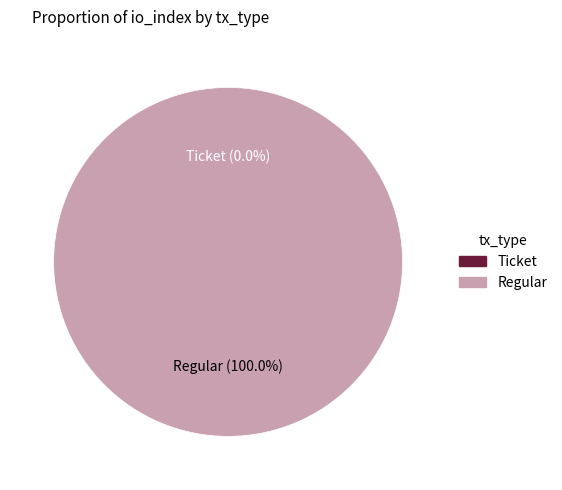

To the nearest percent, what is the combined percentage of Ticket and Regular?

100%